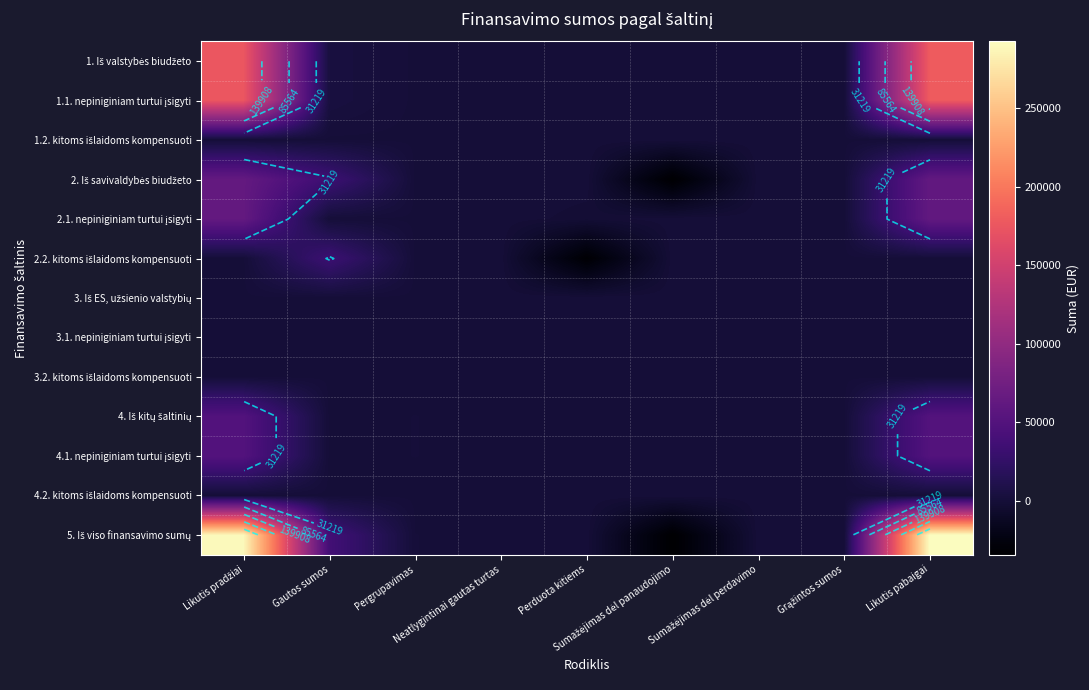

Which series changed the most between Pergrupavimas and Sumažėjimas dėl panaudojimo?

5. Iš viso finansavimo sumų